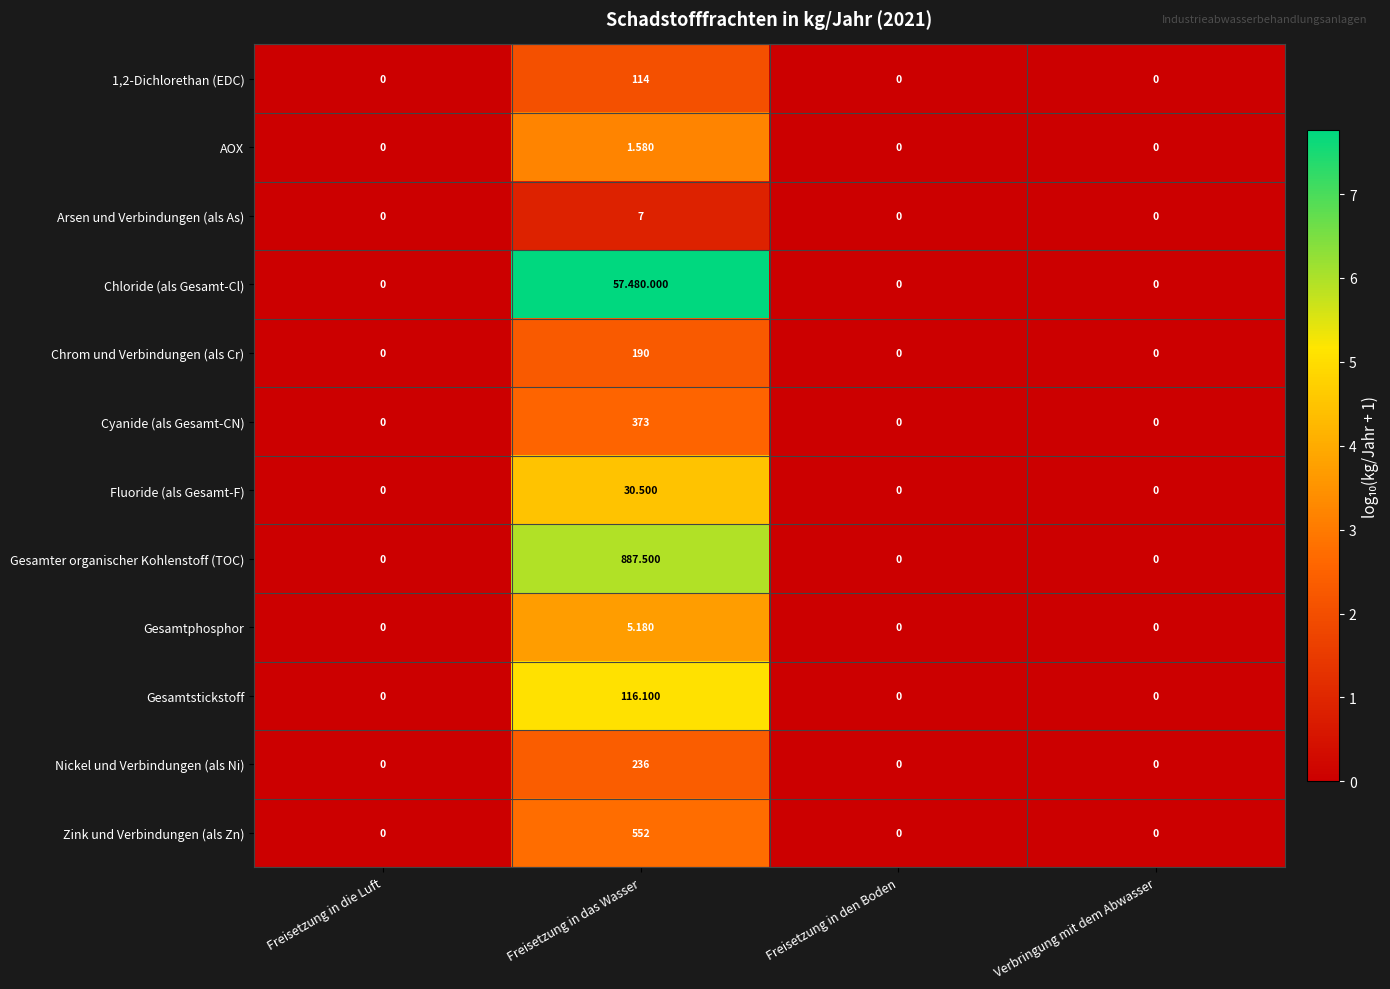

Is the value of Gesamtphosphor at Freisetzung in die Luft greater than the value of 1,2-Dichlorethan (EDC) at Freisetzung in das Wasser?

No